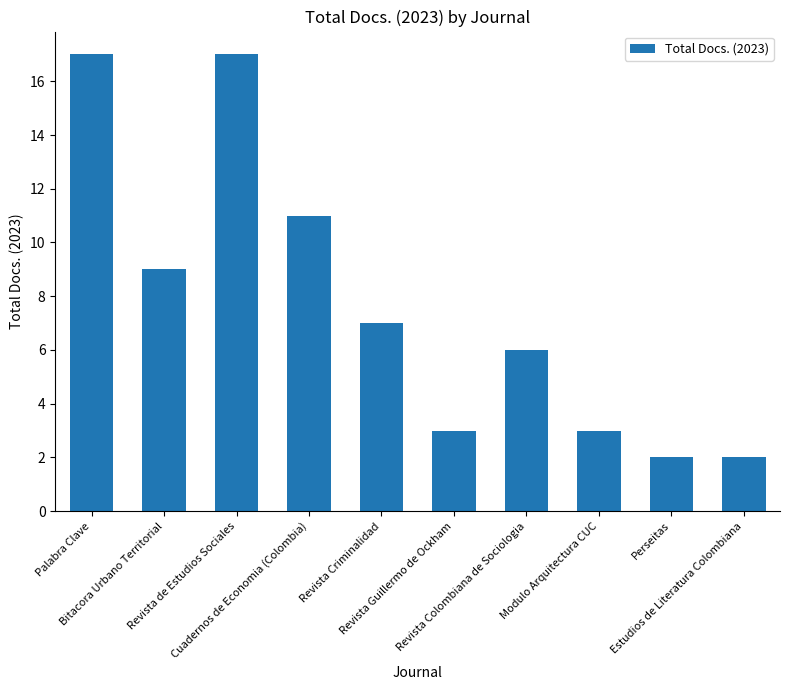

What is the greatest value displayed?

17